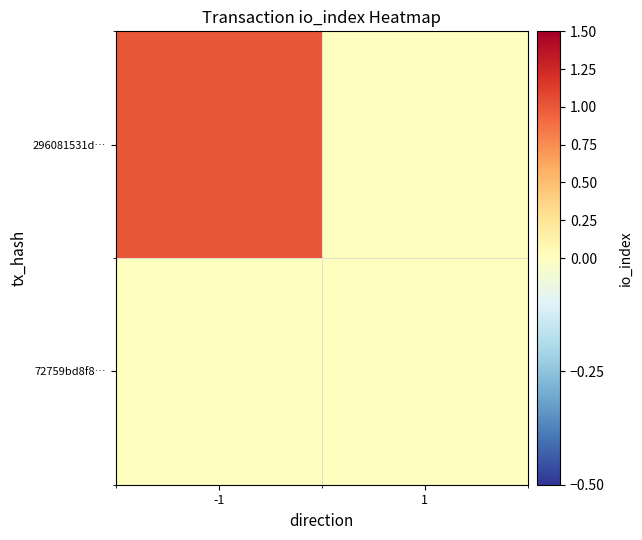

Reading left to right, transcribe all the data shown in this chart.

296081531d…: -1=1	1=0
72759bd8f8…: -1=0	1=0